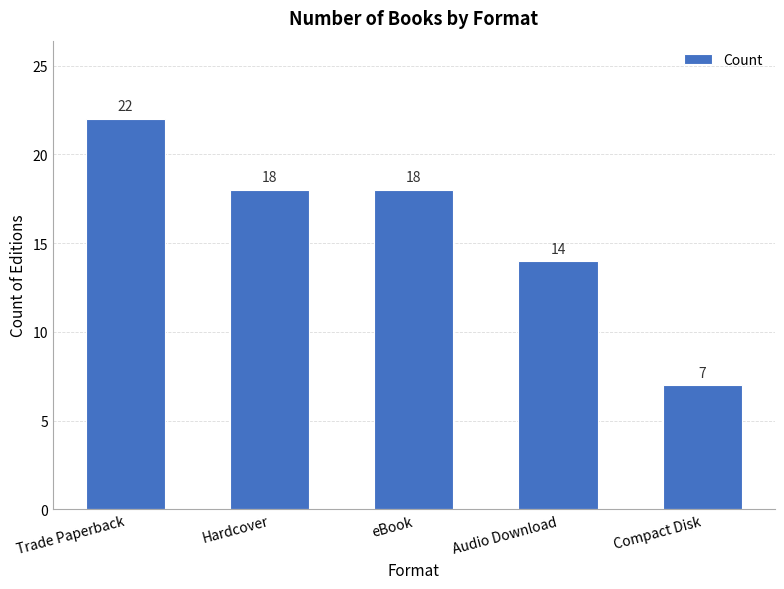

At which label is the value closest to 14?

Audio Download